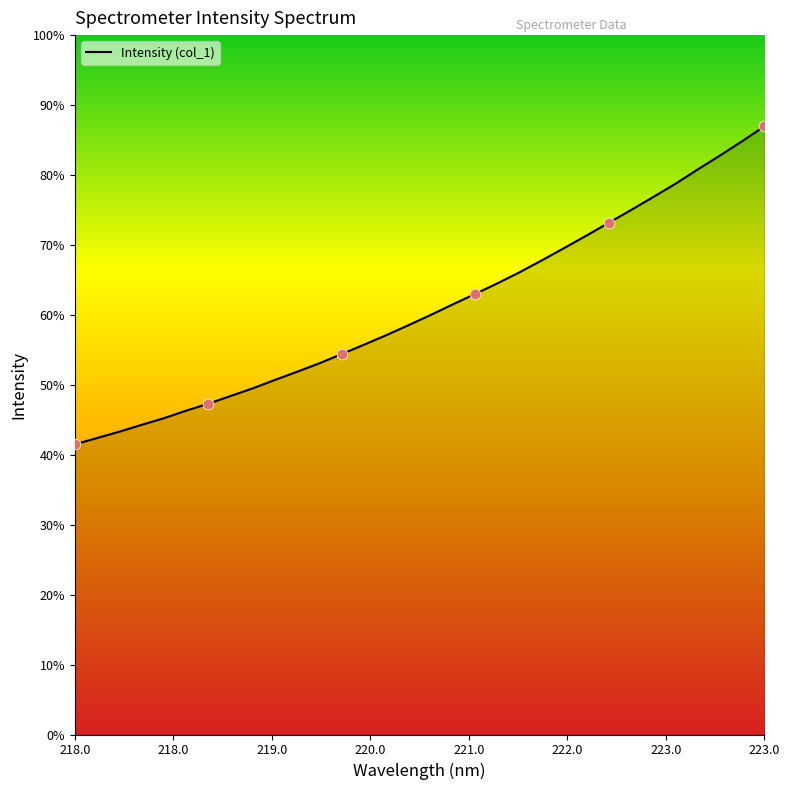

Is this an area chart (filled region under the line)?

Yes